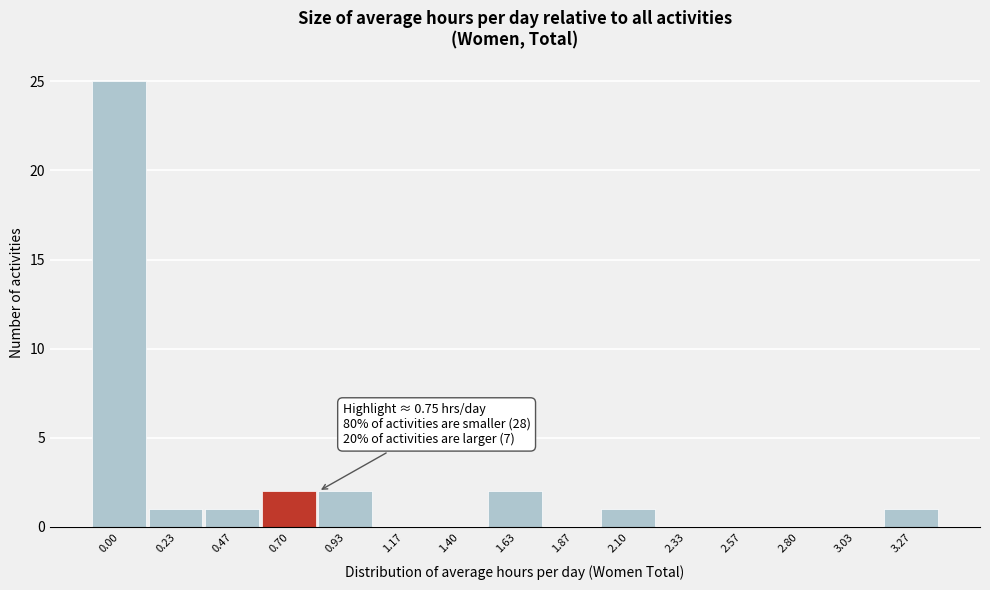

Reading left to right, list all the values displayed in this chart.

0.00=25	0.23=1	0.47=1	0.70=2	0.93=2	1.17=0	1.40=0	1.63=2	1.87=0	2.10=1	2.33=0	2.57=0	2.80=0	3.03=0	3.27=1